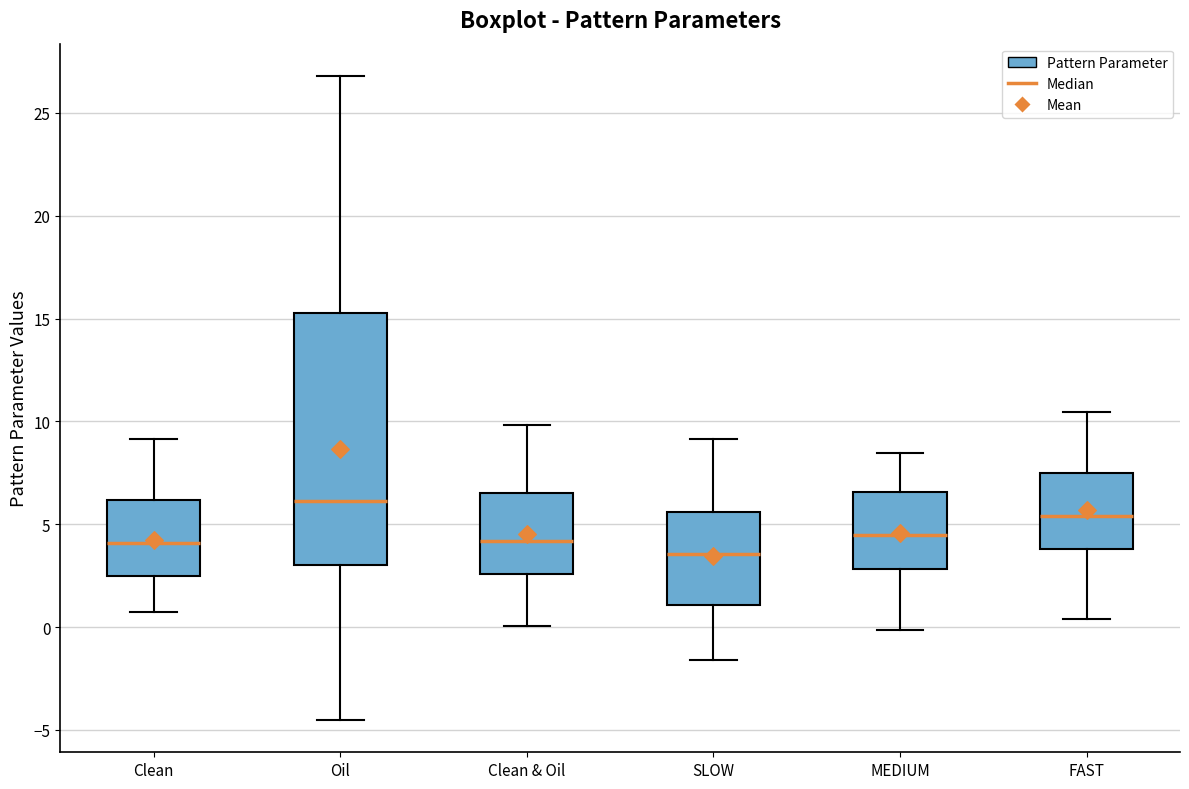

Which box has the lowest median line?

SLOW